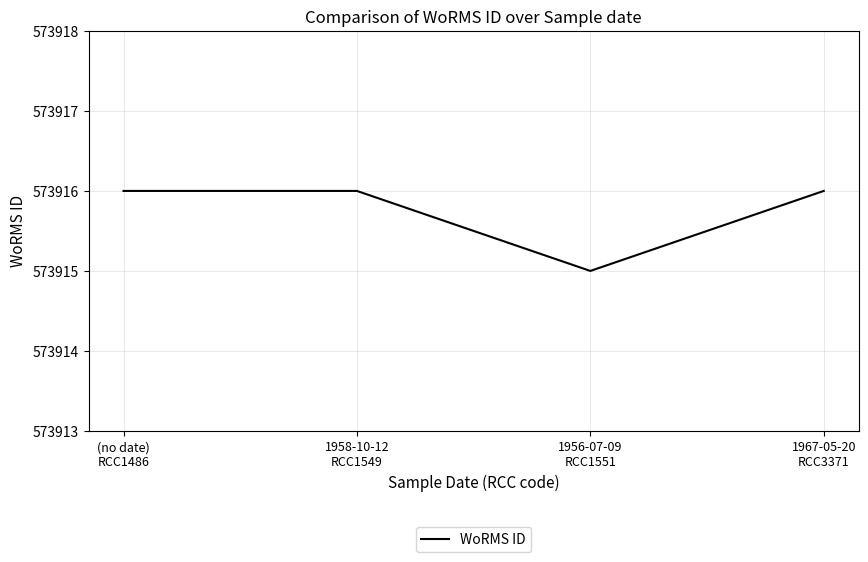

Count the values in the range 573916 to 573917.

3